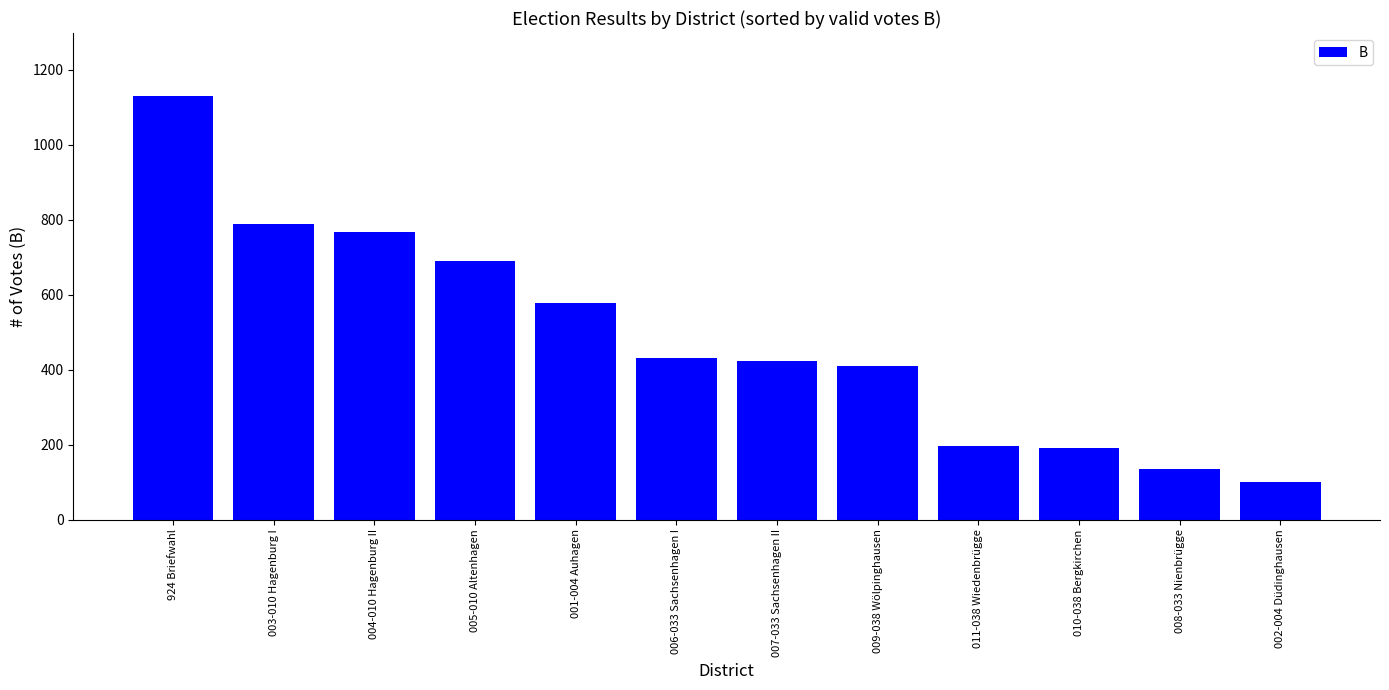

Does the chart contain any negative values?

No